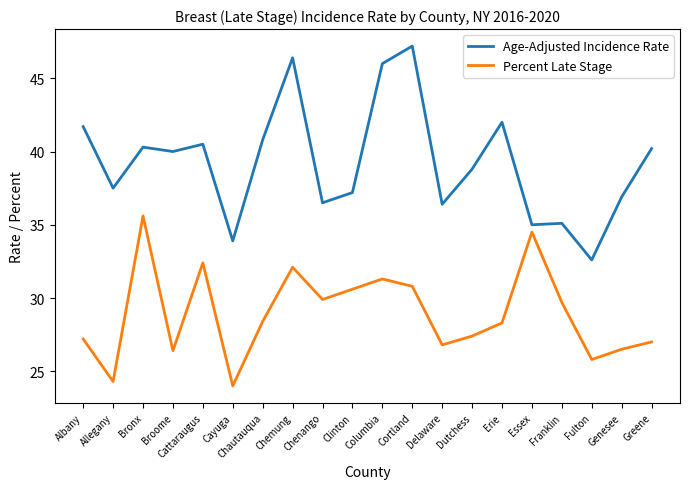

True or false: Percent Late Stage has a value of 12.6 at Columbia.

False